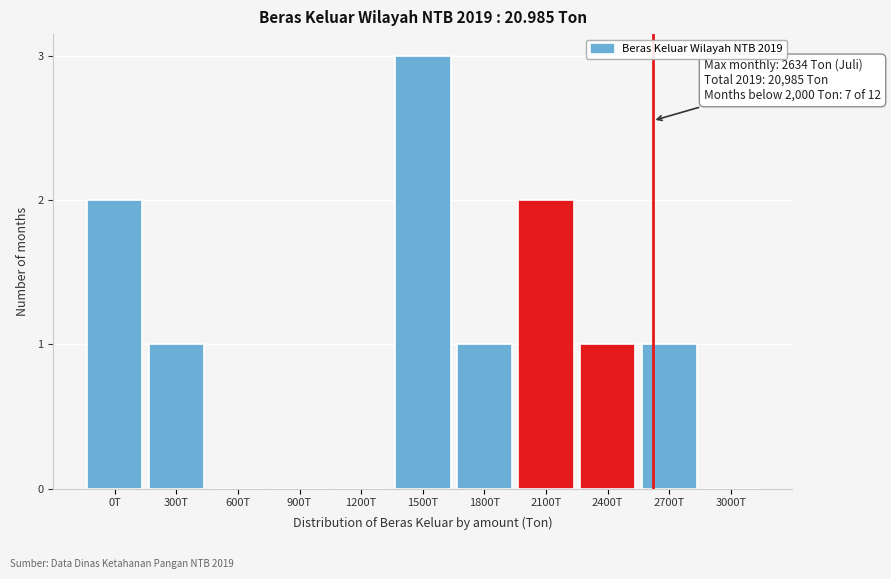

Reading left to right, list all the values displayed in this chart.

0T=2	300T=1	600T=0	900T=0	1200T=0	1500T=3	1800T=1	2100T=2	2400T=1	2700T=1	3000T=0